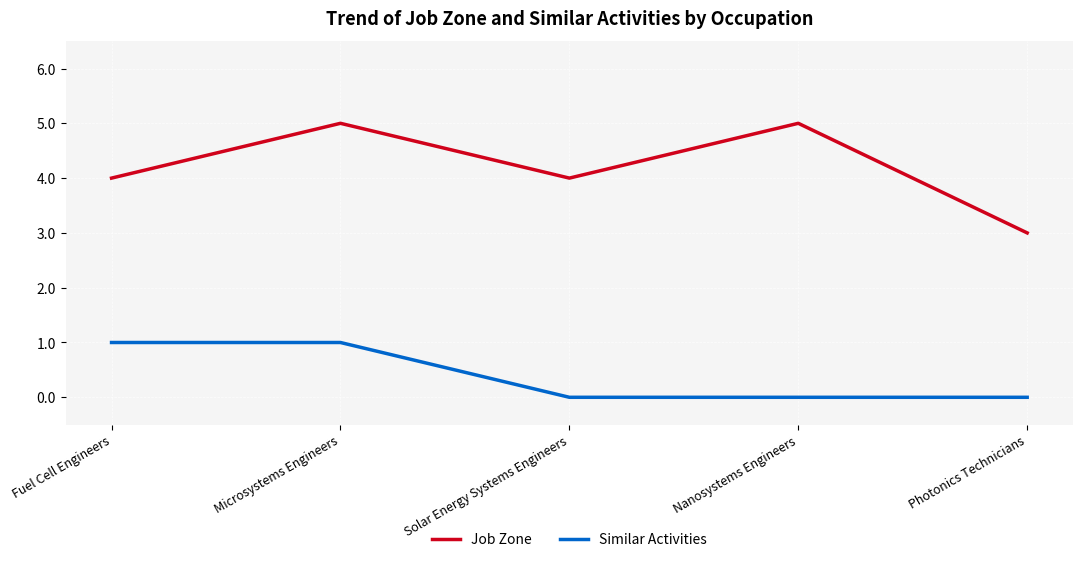

What are all the series names shown in the legend?

Job Zone, Similar Activities